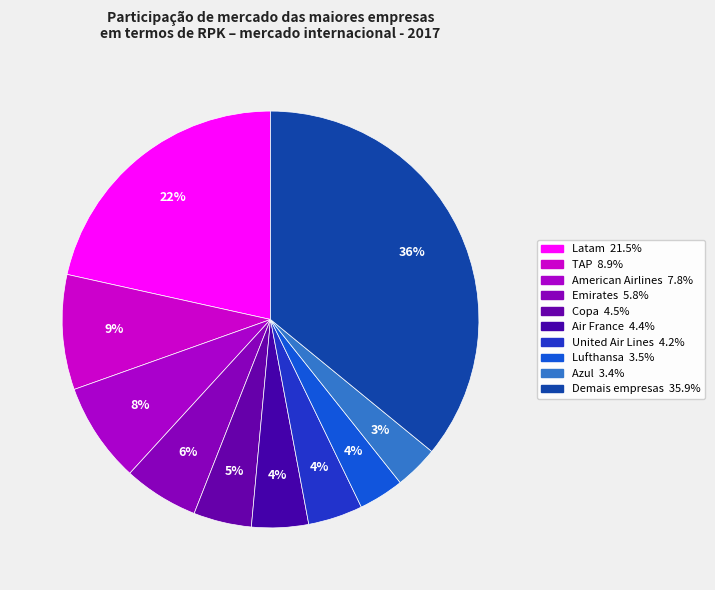

Between TAP and Lufthansa, which is larger?

TAP